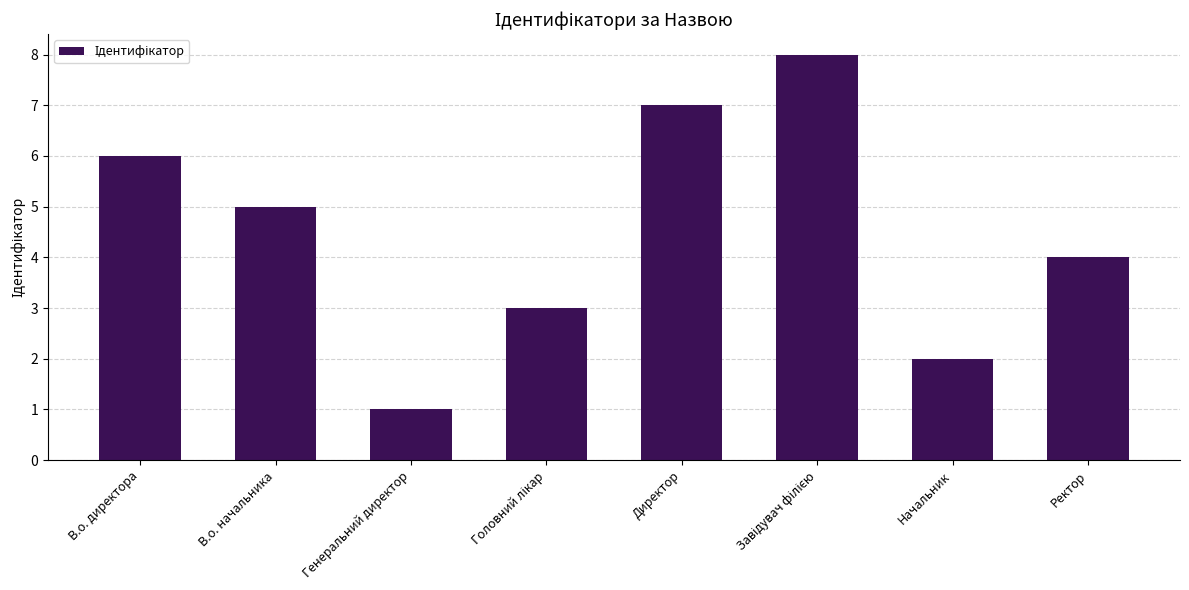

The chart shows a value of 5 at В.о. начальника. True or false?

True